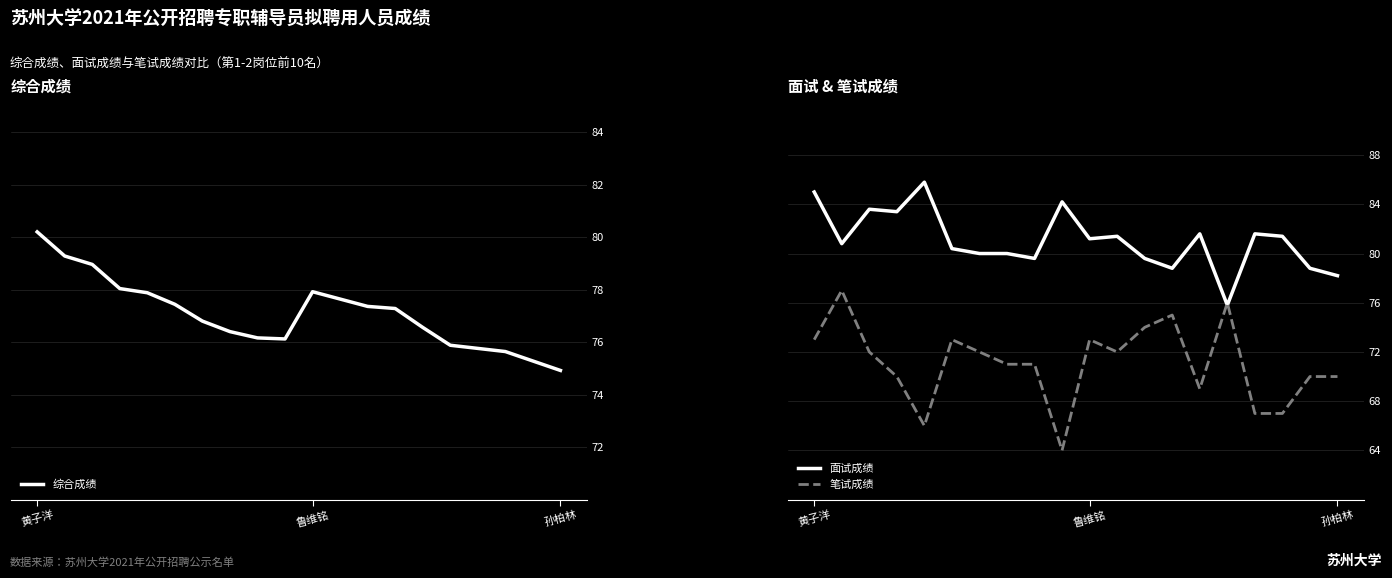

True or false: 综合成绩 has a value of 74.9 at 孙柏林.

True